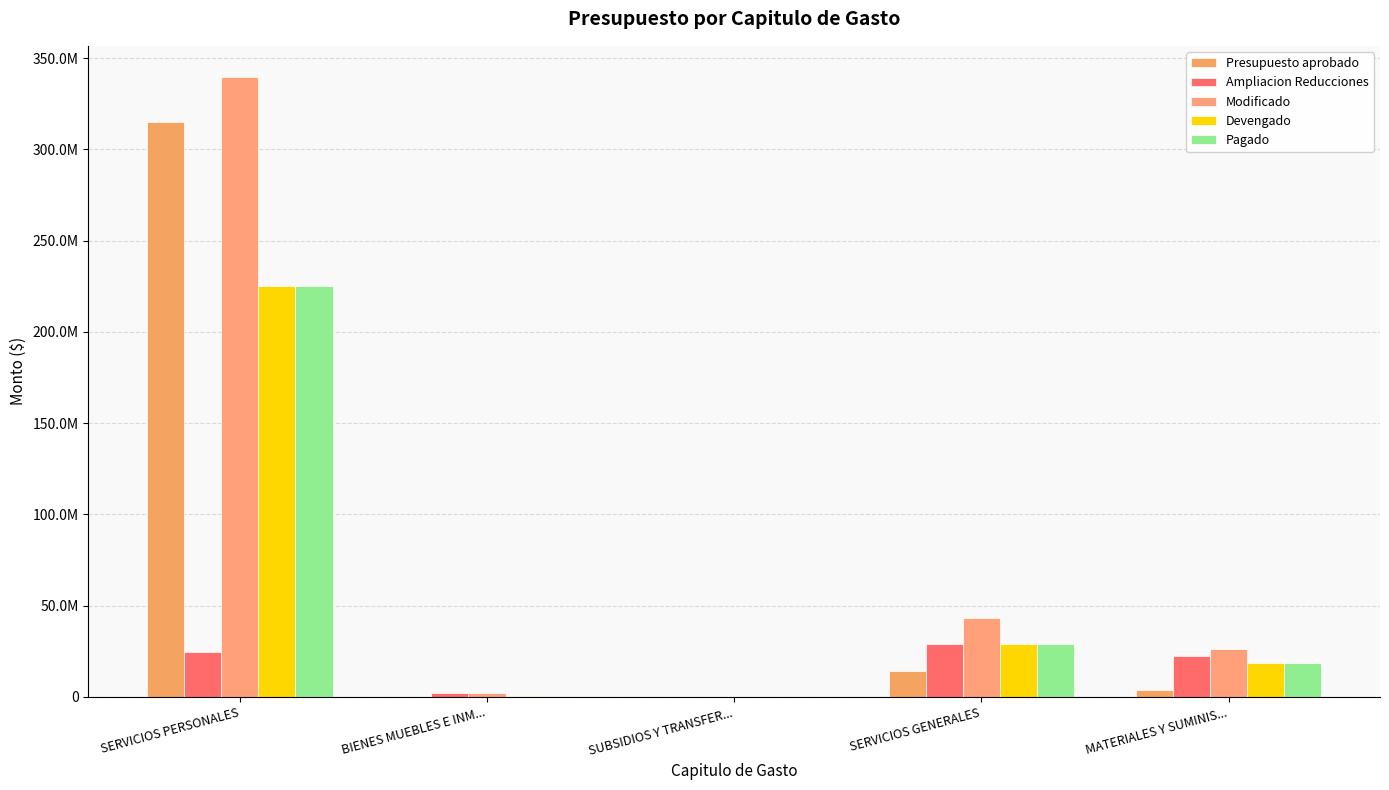

The value of Devengado at MATERIALES Y SUMINIS... is 7528693. True or false?

False